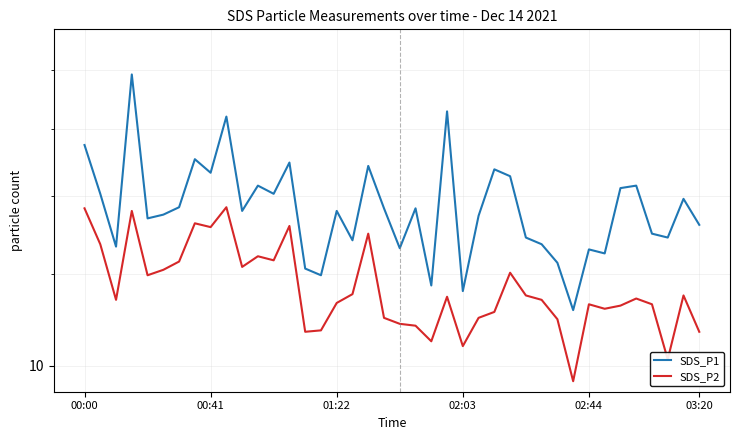

What is the difference between the SDS_P1 values at 13 and 36?

2.0